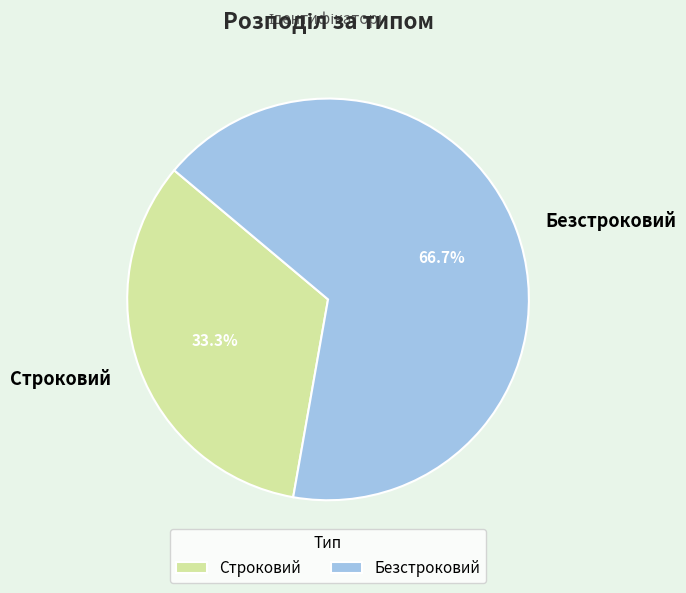

What is the total percentage of Безстроковий and Строковий?

100.0%